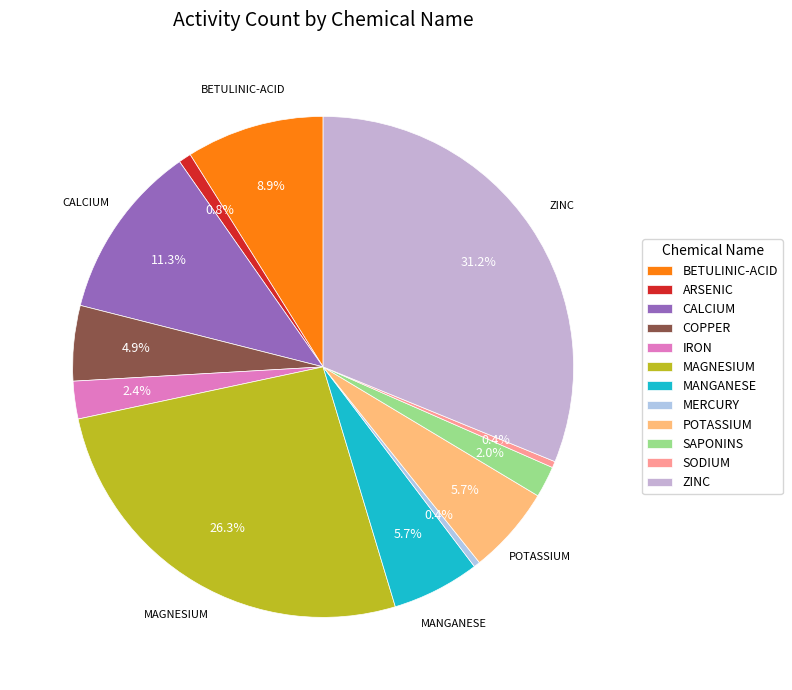

The MAGNESIUM slice represents 12% of the pie. True or false?

False